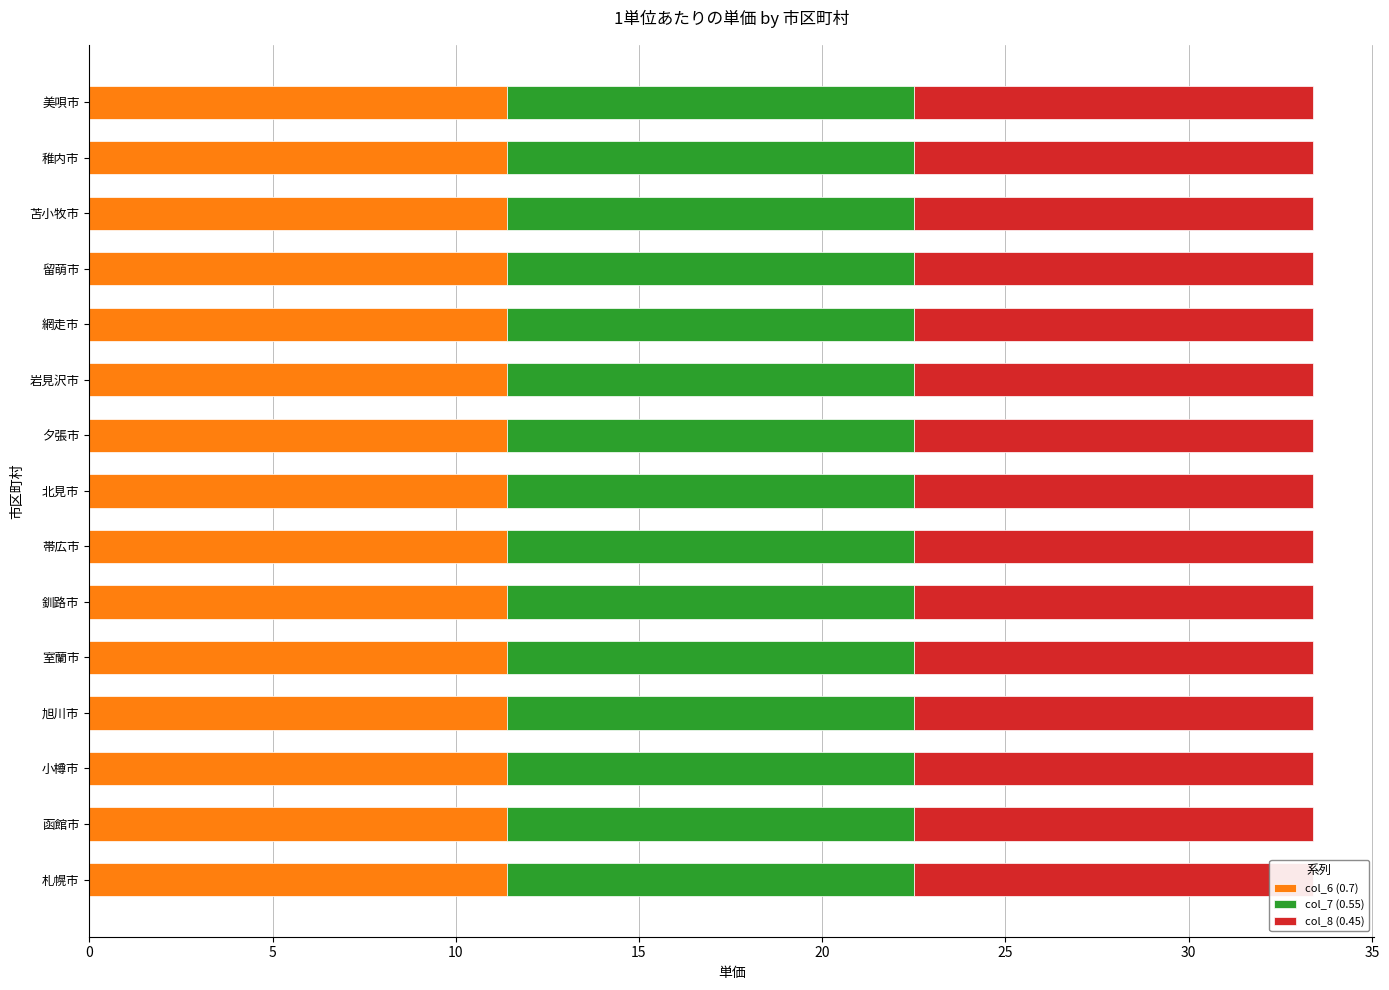

List the series in order of their peak value, highest first.

col_6 (0.7), col_7 (0.55), col_8 (0.45)